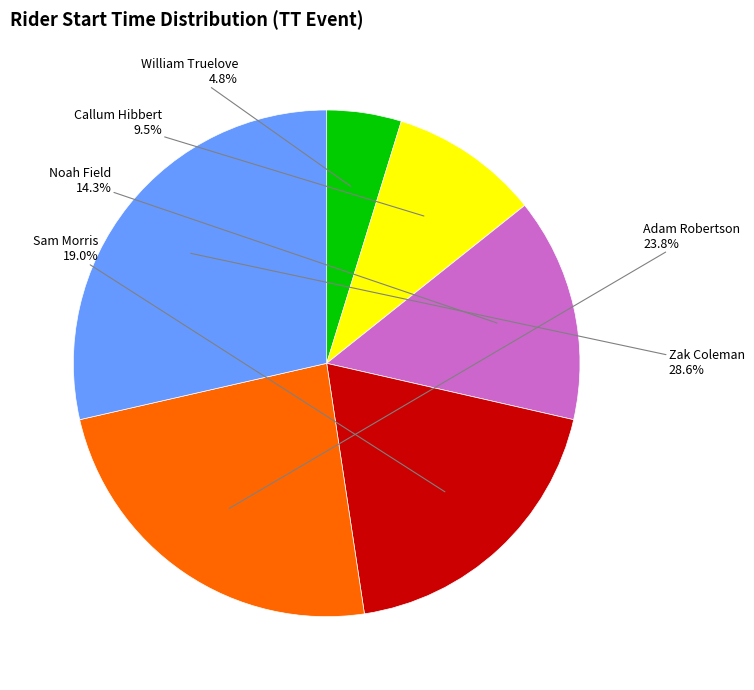

Which category has the smallest portion of the pie?

William Truelove